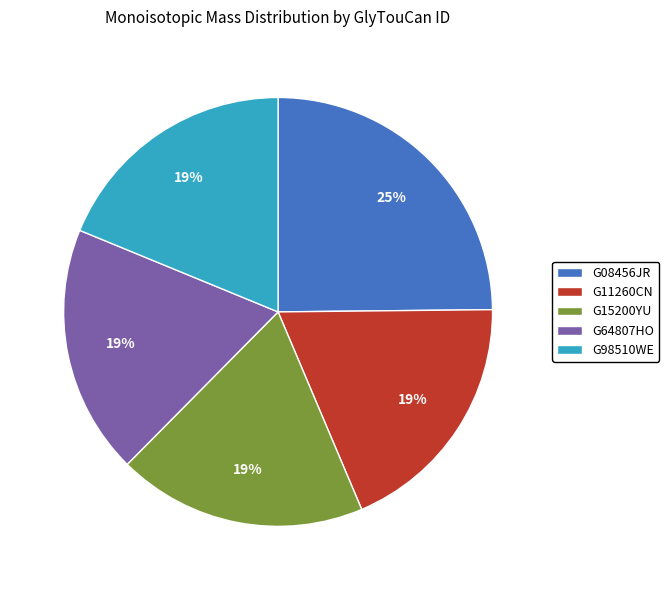

Does any single category account for the majority?

No